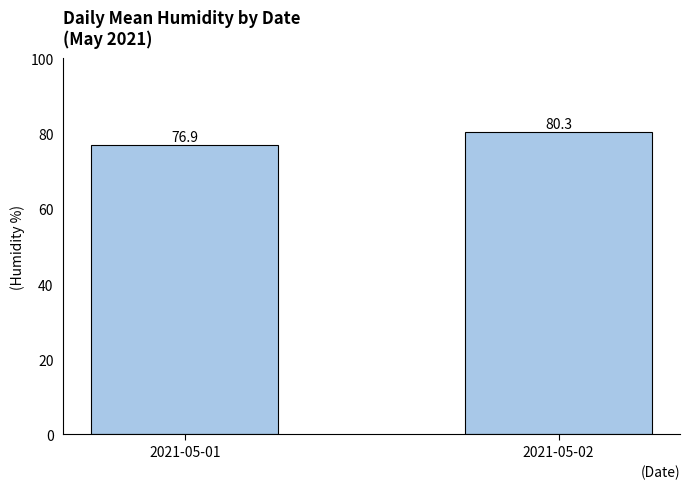

How many bars are there in total?

2